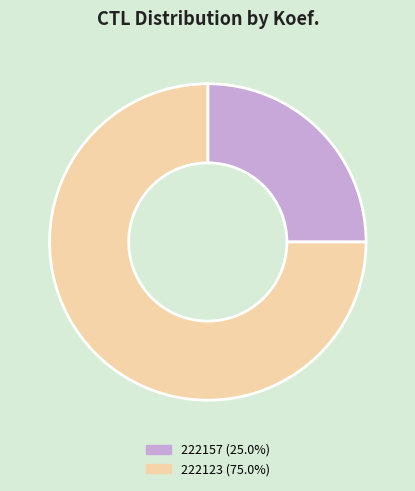

Which slice is the smallest?

222157